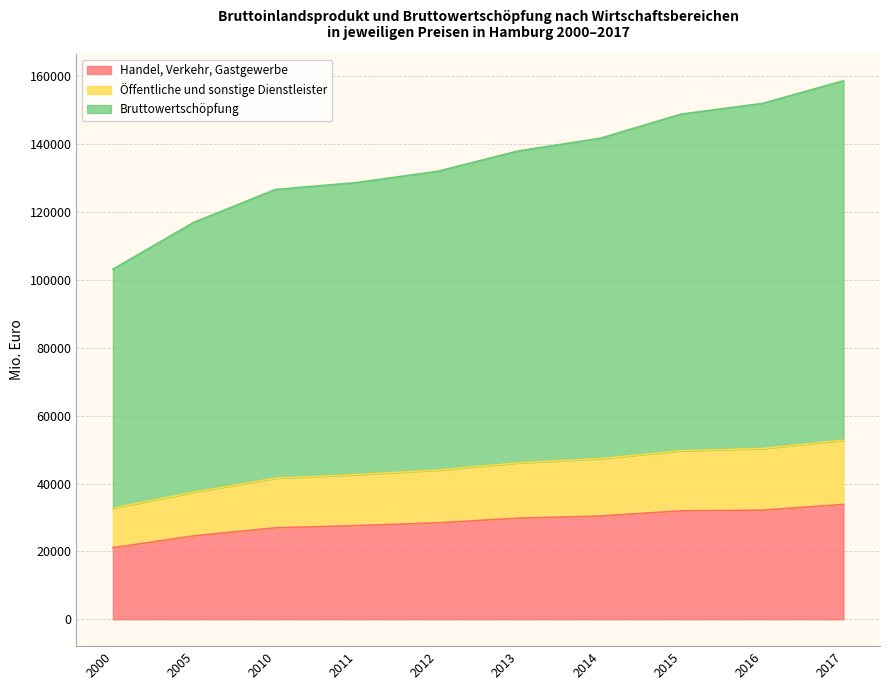

What is the lowest value of the Öffentliche und sonstige Dienstleister series?

32734